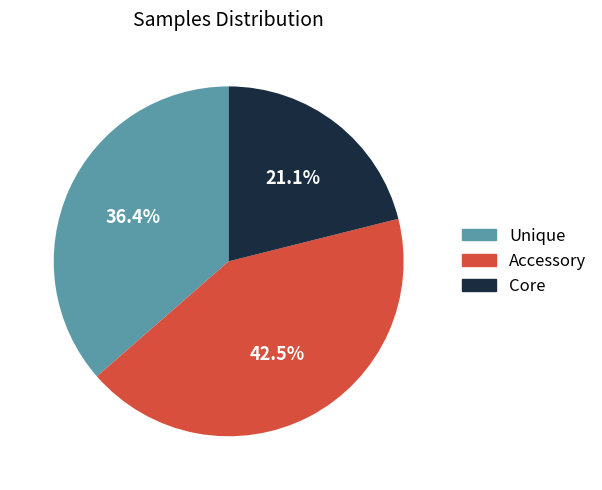

Is the sum of Unique and Accessory greater than half?

Yes